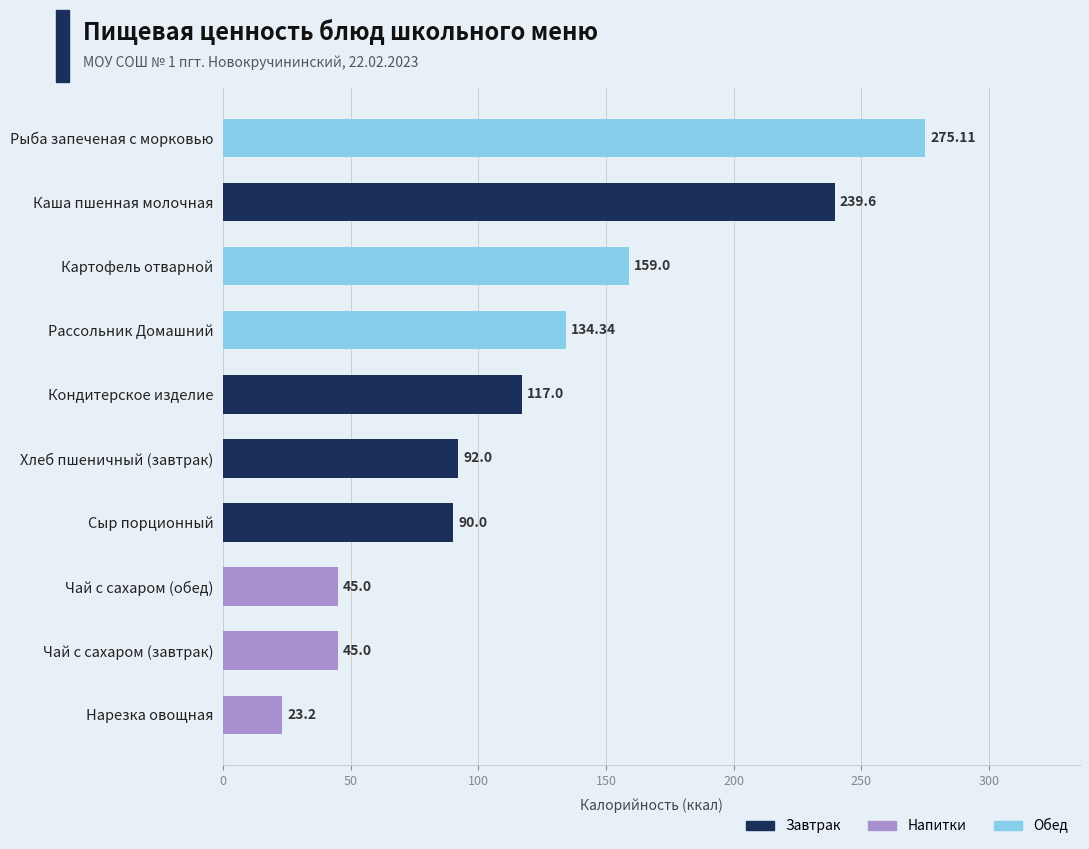

Which label corresponds to the largest value in the chart?

Рыба запеченая с морковью